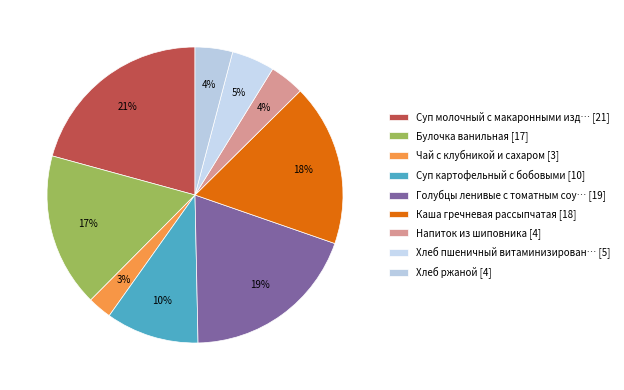

Rank the categories by value from lowest to highest.

Чай с клубникой и сахаром, Напиток из шиповника, Хлеб ржаной, Хлеб пшеничный витаминизированный, Суп картофельный с бобовыми, Булочка ванильная, Каша гречневая рассыпчатая, Голубцы ленивые с томатным соусом, Суп молочный с макаронными изделиями